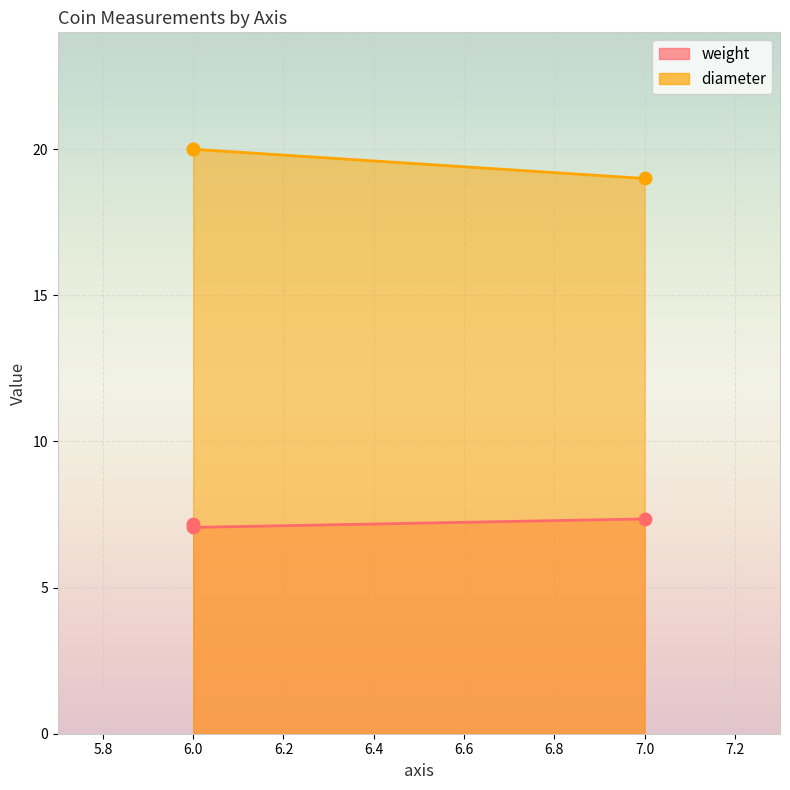

Which series has the widest spread of Y values?

diameter